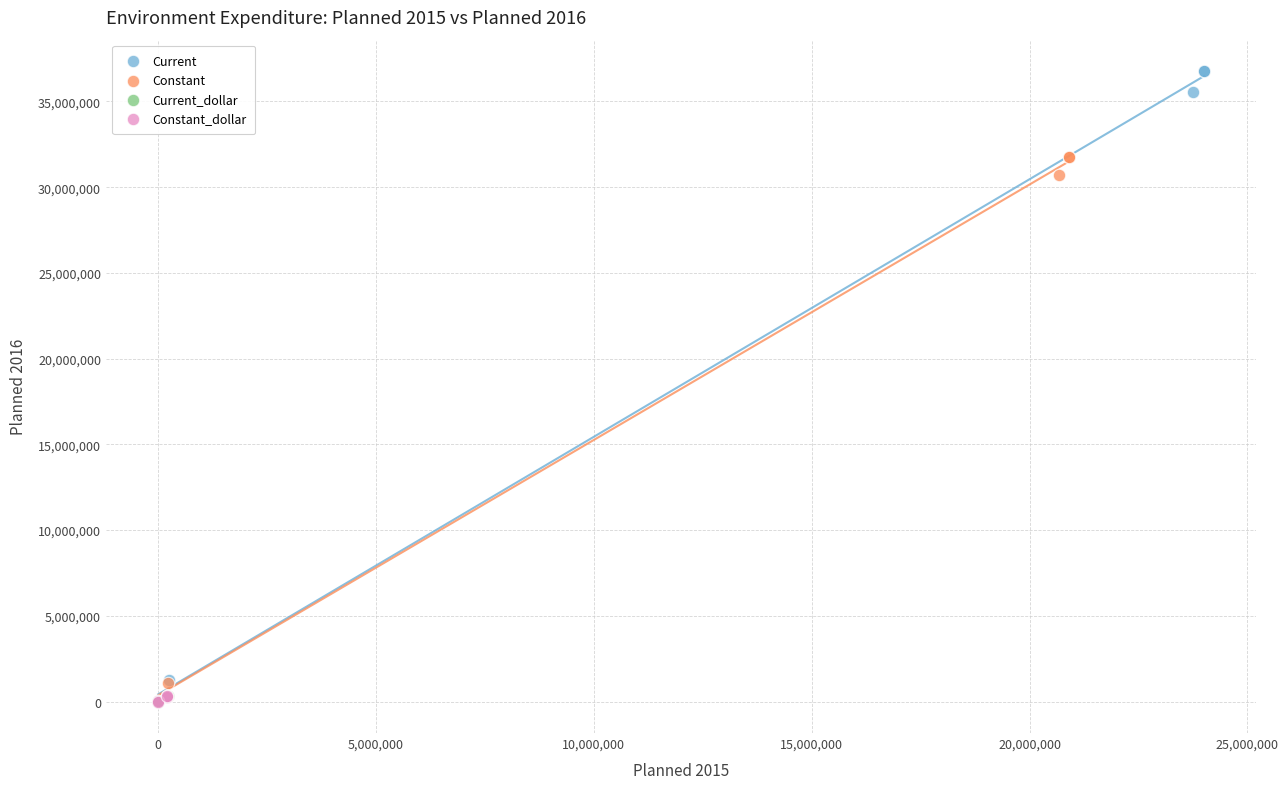

Which series reaches the maximum Y coordinate?

Current